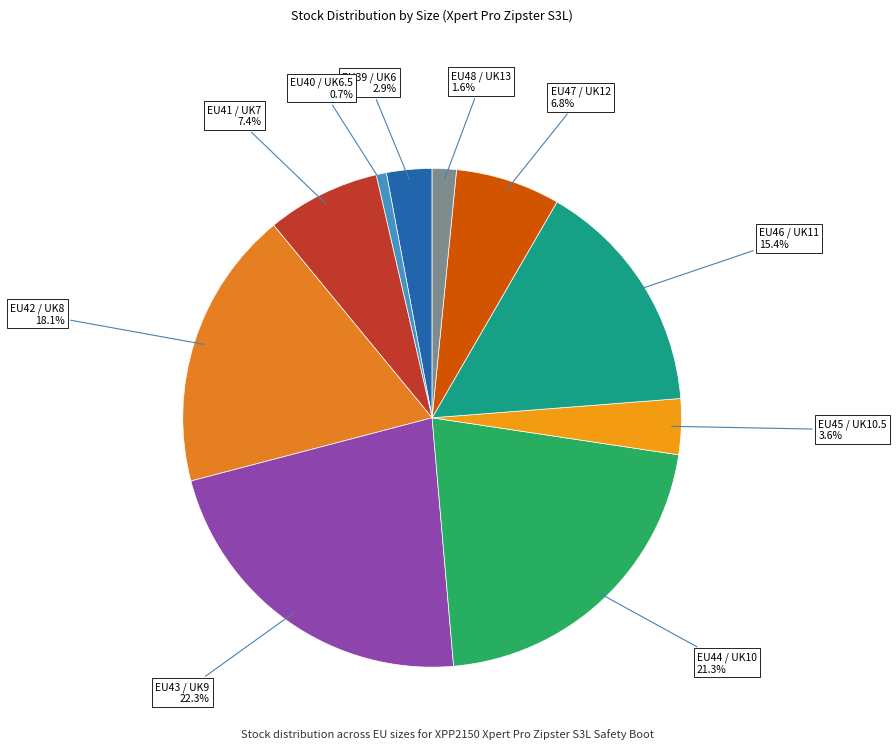

How many segments does this pie chart have?

10